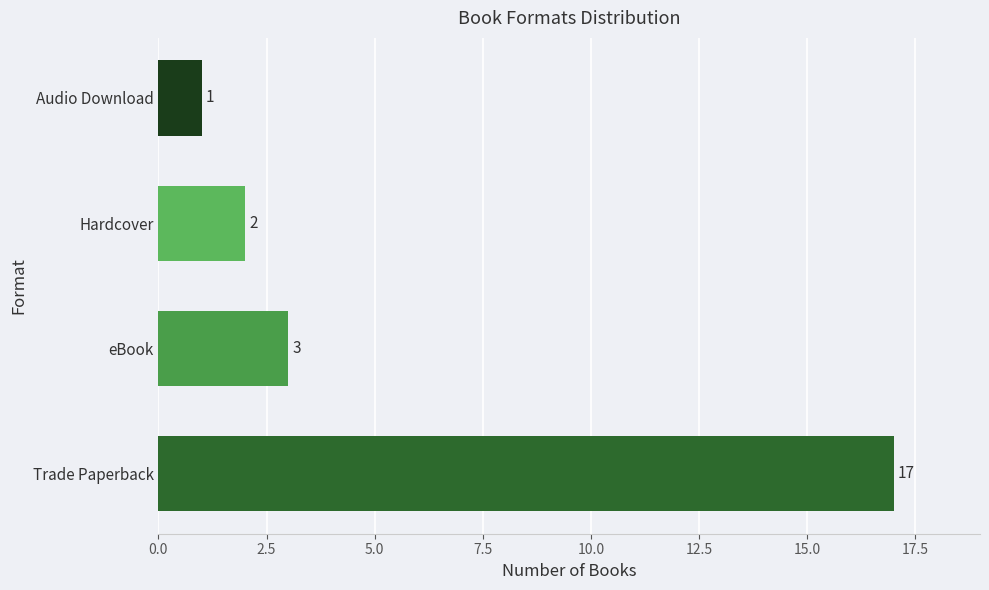

True or false: the data shows 11 at Trade Paperback.

False